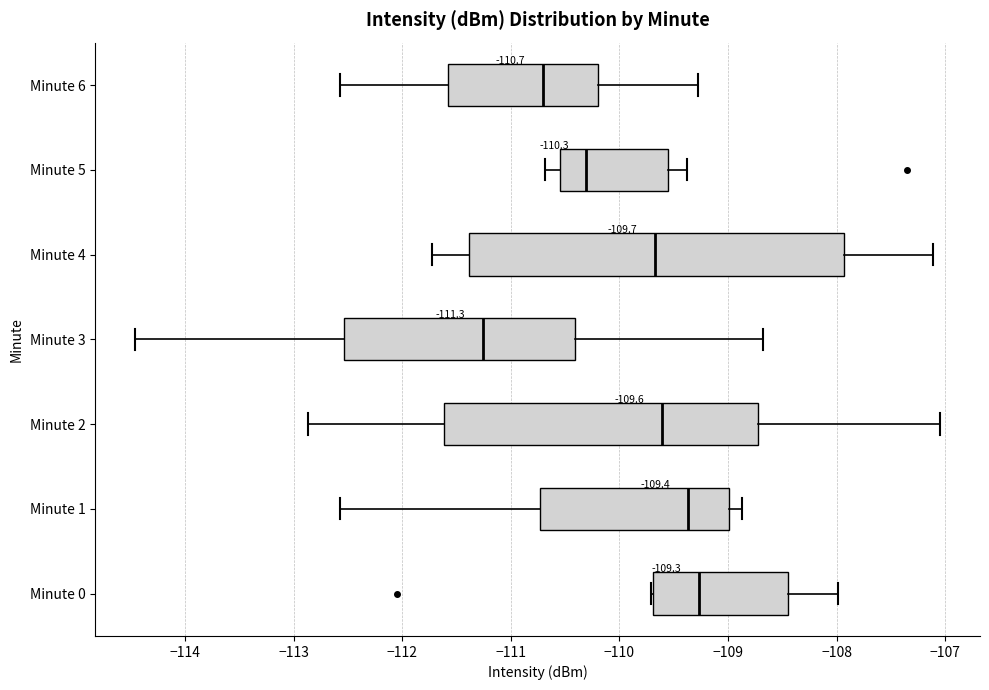

Comparing the boxes themselves (not the whiskers), which one is the widest?

Minute 4